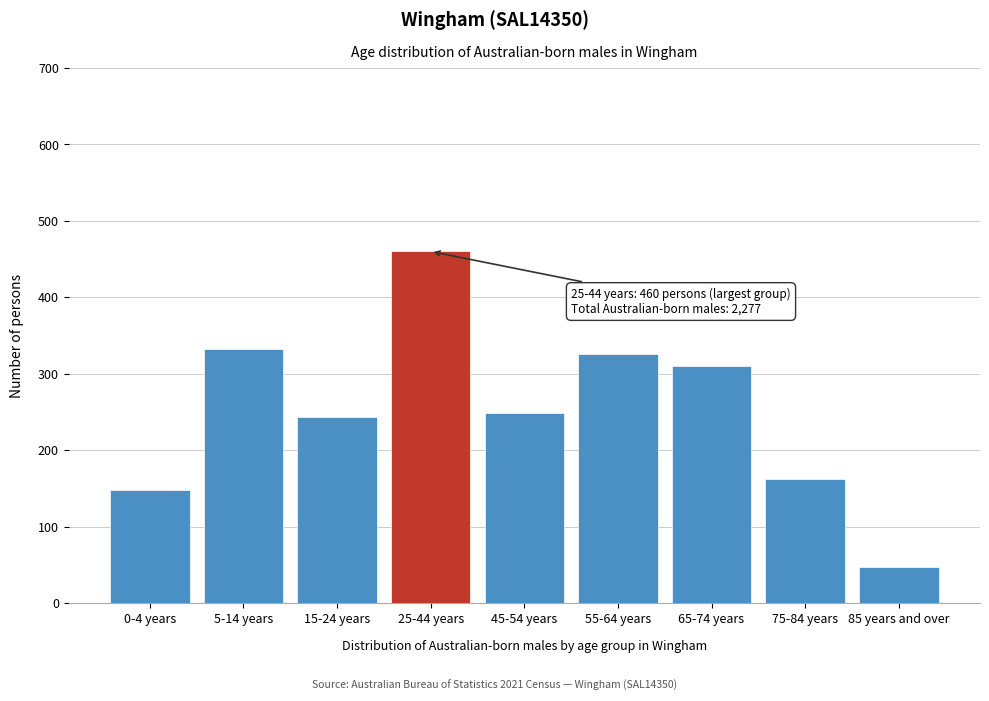

Reading right to left, what are all the values shown in this chart?

85 years and over=48	75-84 years=163	65-74 years=310	55-64 years=326	45-54 years=249	25-44 years=460	15-24 years=243	5-14 years=333	0-4 years=148